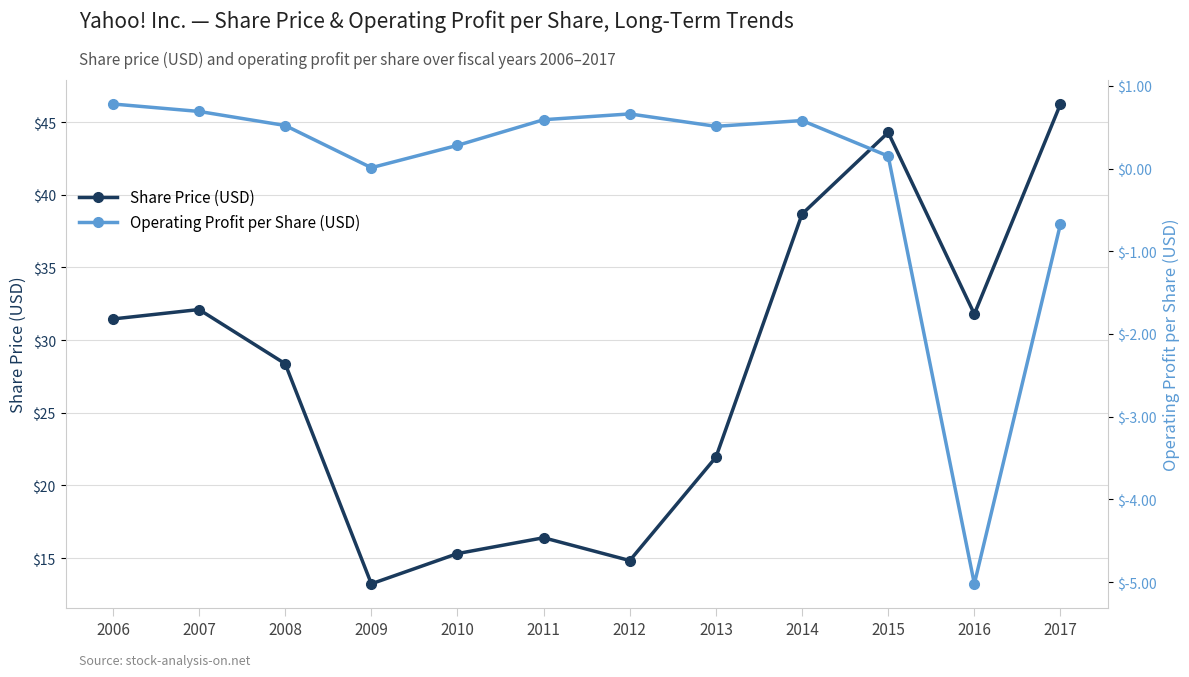

At 2016, list the series in order from smallest to largest.

Operating Profit per Share (USD), Share Price (USD)